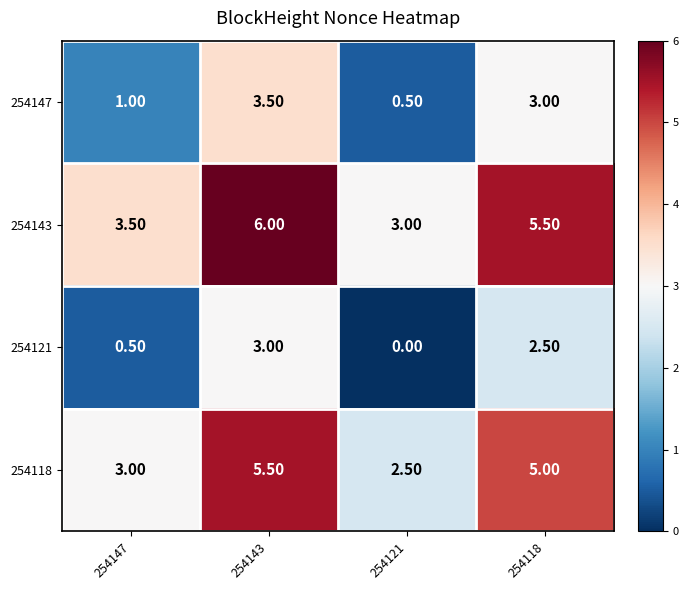

What is the greatest value displayed?

6.0